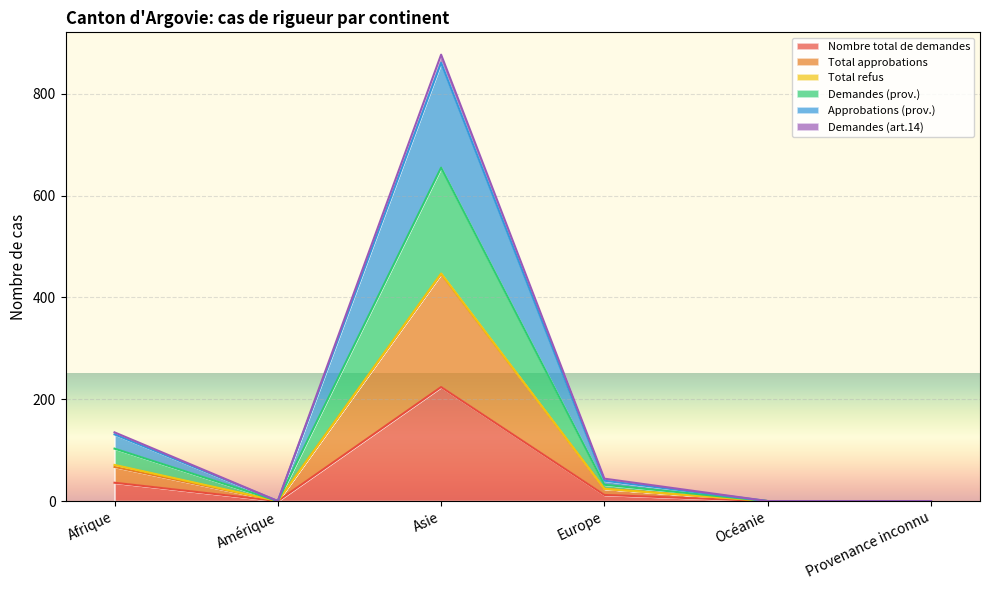

Which series has the largest range (max minus min)?

Approbations (prov.)